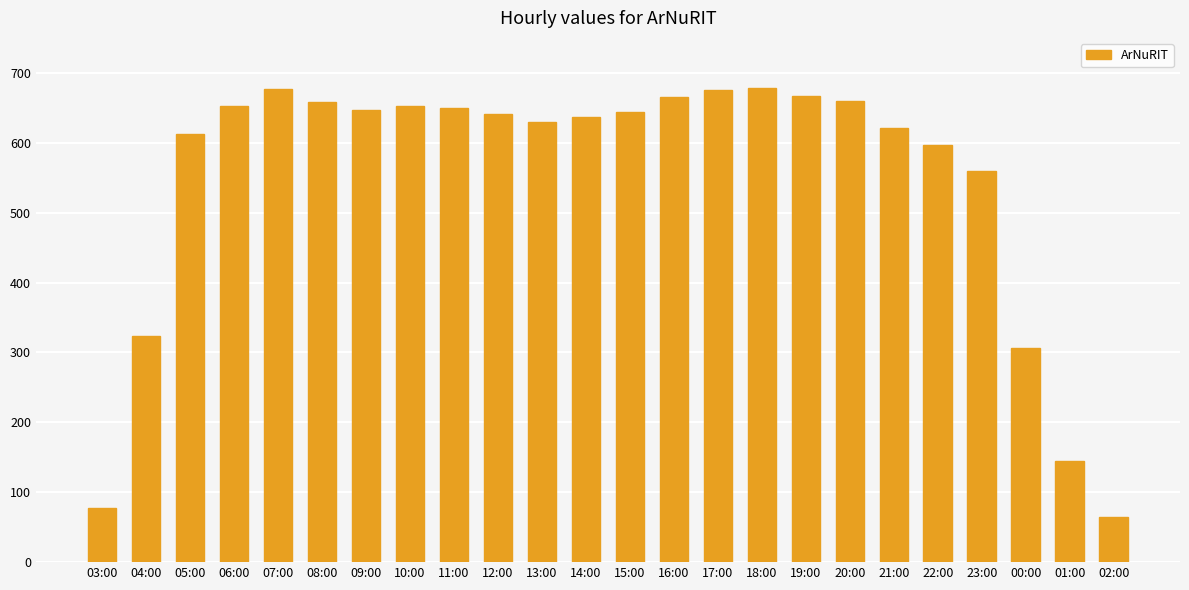

Is it true that the value at 06:00 is 653?

True